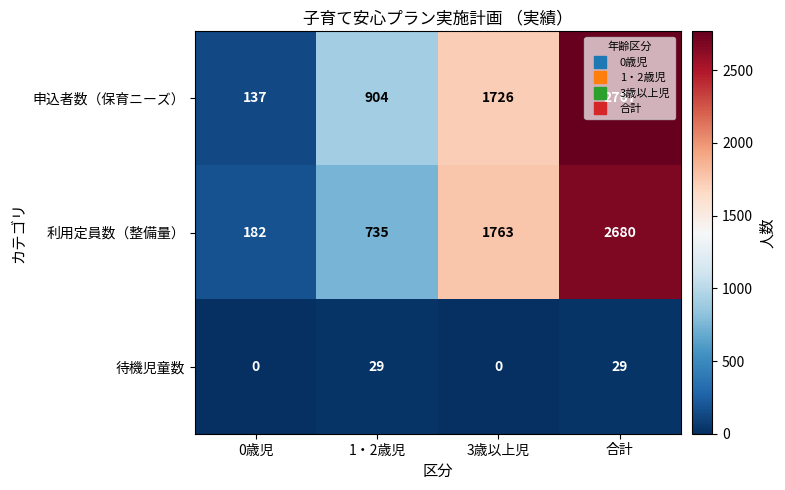

Rank the series by their maximum value, from lowest to highest.

待機児童数, 利用定員数（整備量）, 申込者数（保育ニーズ）